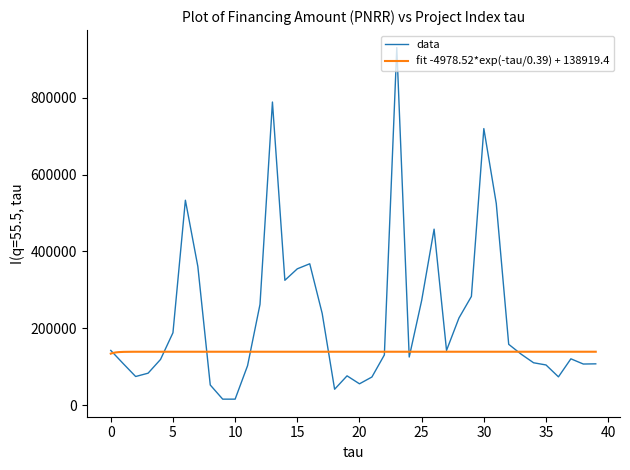

What is the smallest value displayed?

15440.0